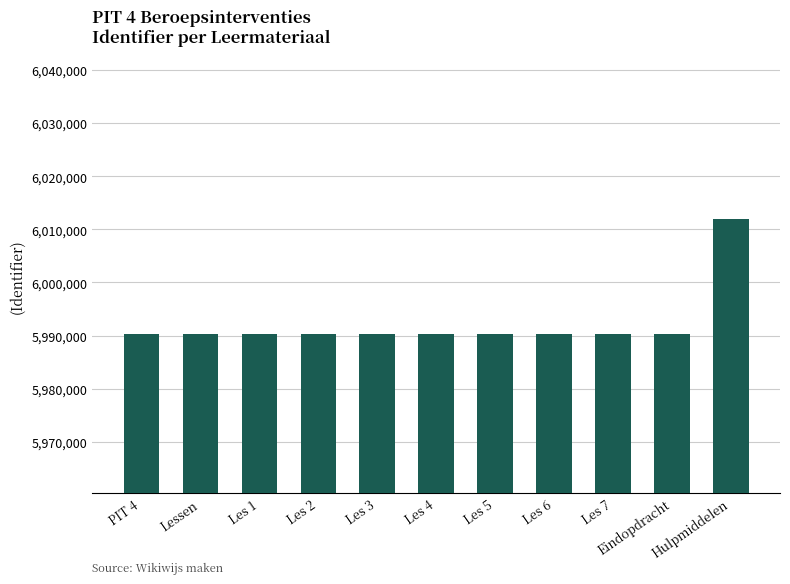

True or false: the data shows 5990327 at Les 2.

True